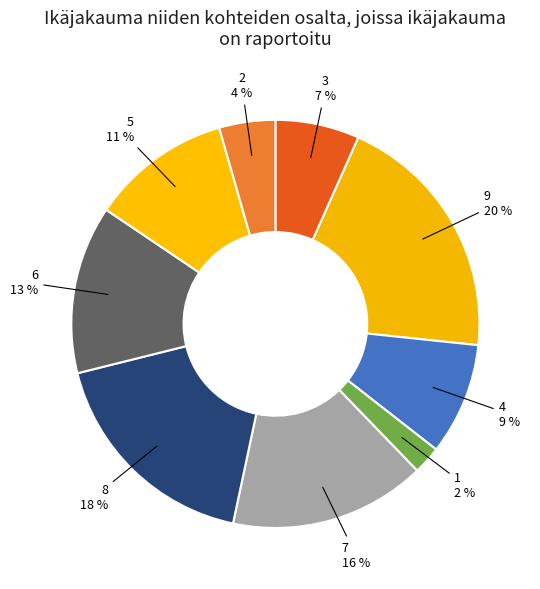

Rank the categories by value from lowest to highest.

1, 2, 3, 4, 5, 6, 7, 8, 9